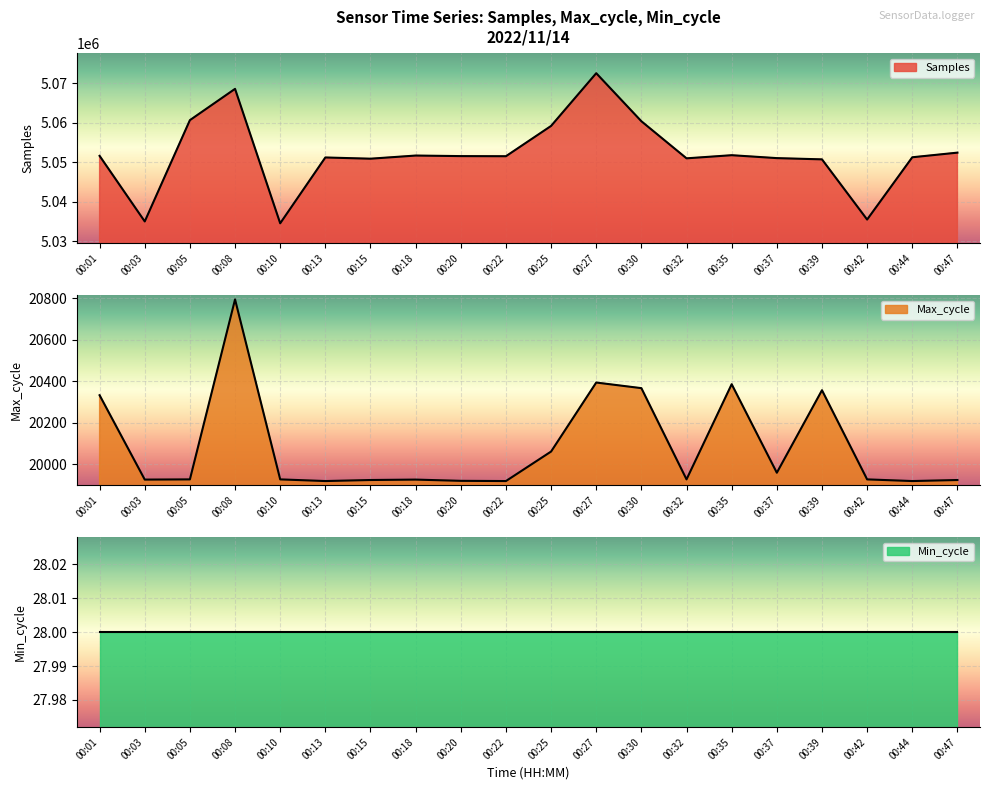

What is the total value across all series at 00:13?

5071138